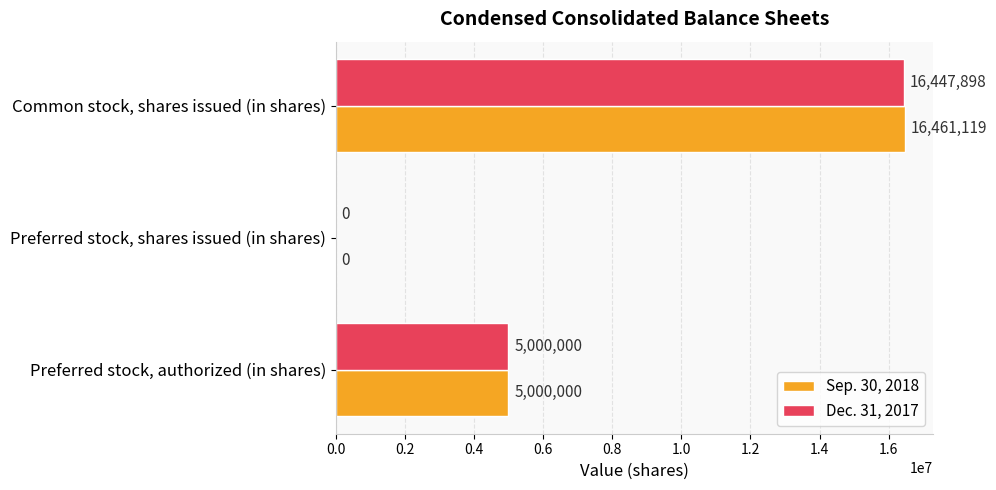

How many Sep. 30, 2018 values are between 0 and 16461119?

3